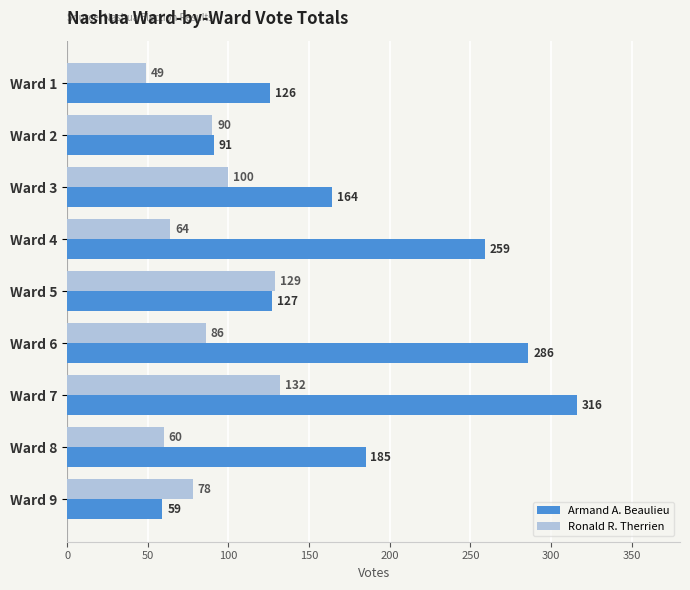

What is the sum of all Armand A. Beaulieu values?

1613